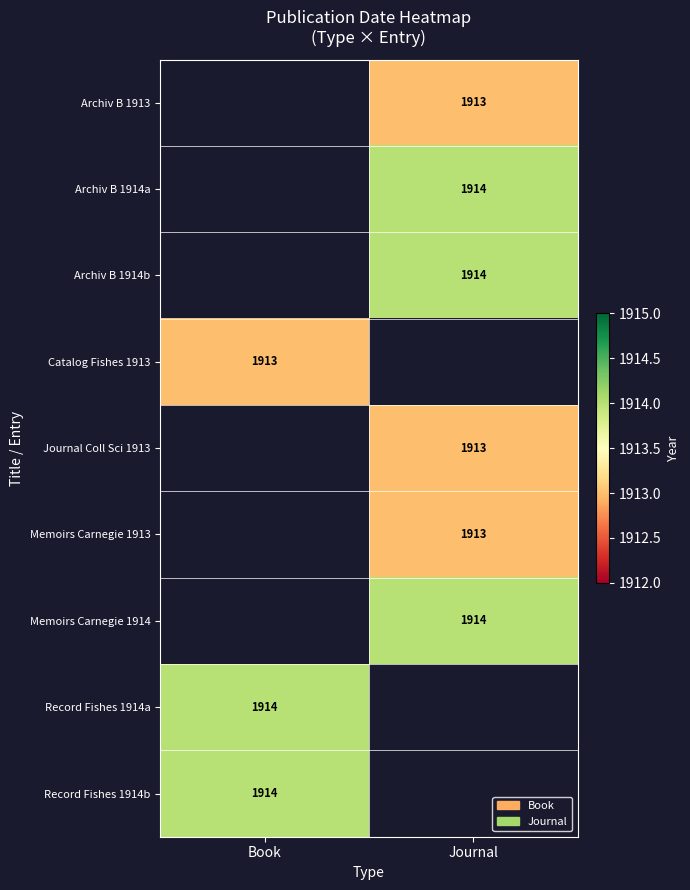

What is the spread (max minus min) of values at Journal?

1.0